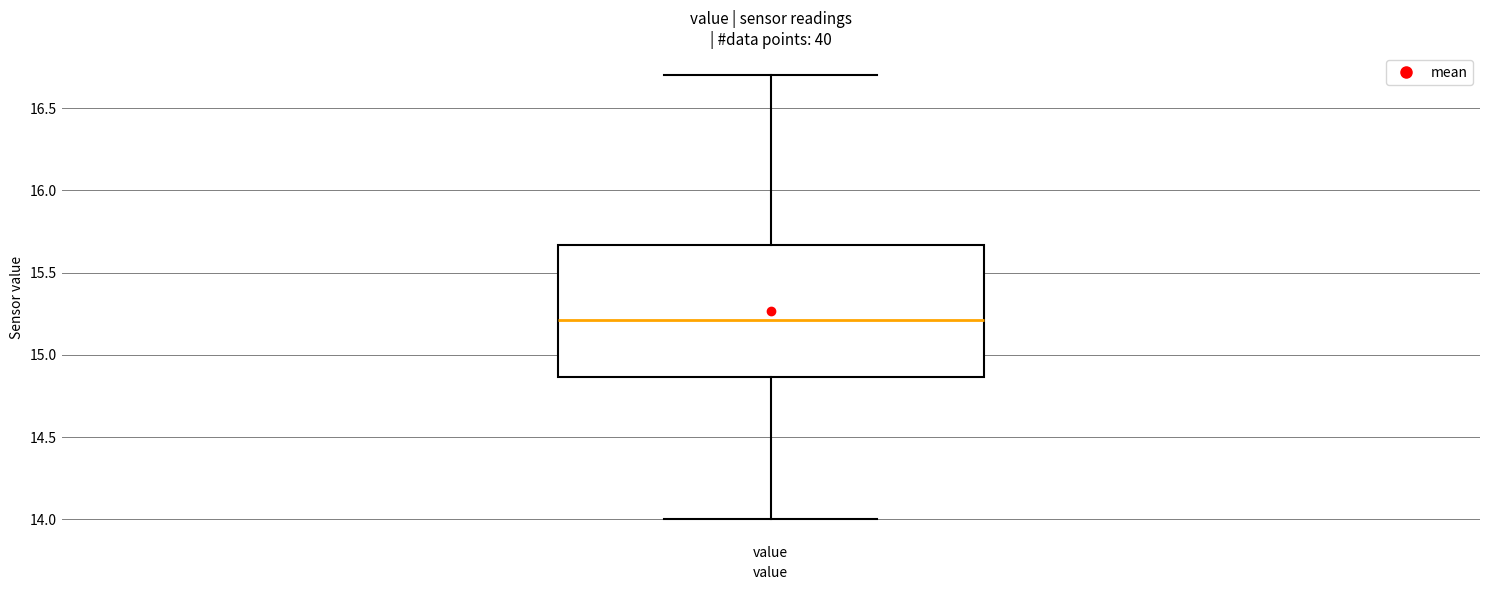

Transcribe this box plot: give where the median line is, the range the box spans, and where the two whiskers end, as read against the y-axis. The values are not printed on the chart, so give them approximately, as read against the axis.

median 15.20, box 14.85 to 15.65, whiskers 14.00 to 16.70